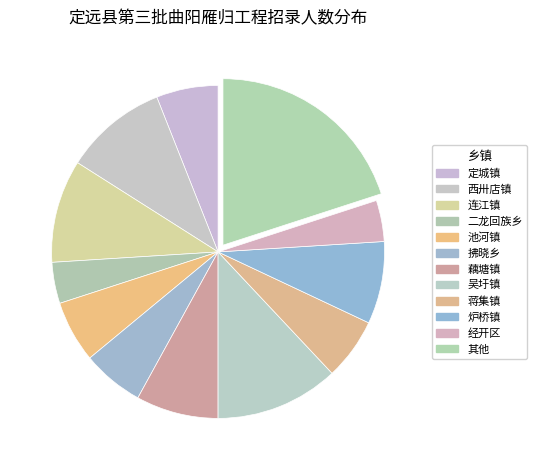

Count the number of slices in the pie.

12